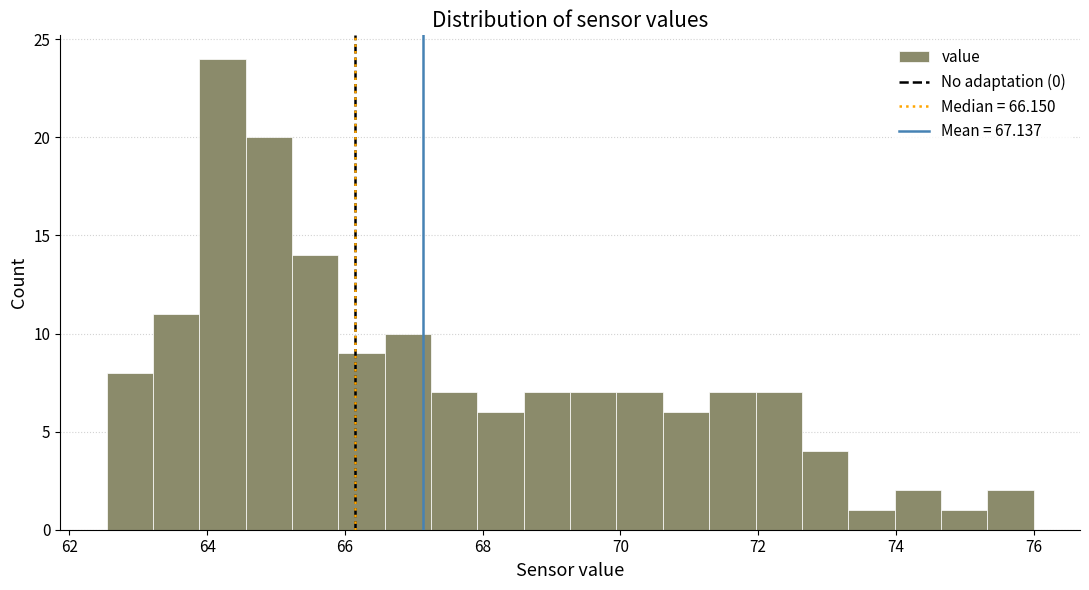

Around what value on the x-axis is the tallest bar? Give the approximate position of its centre, as read against the axis.

64.2